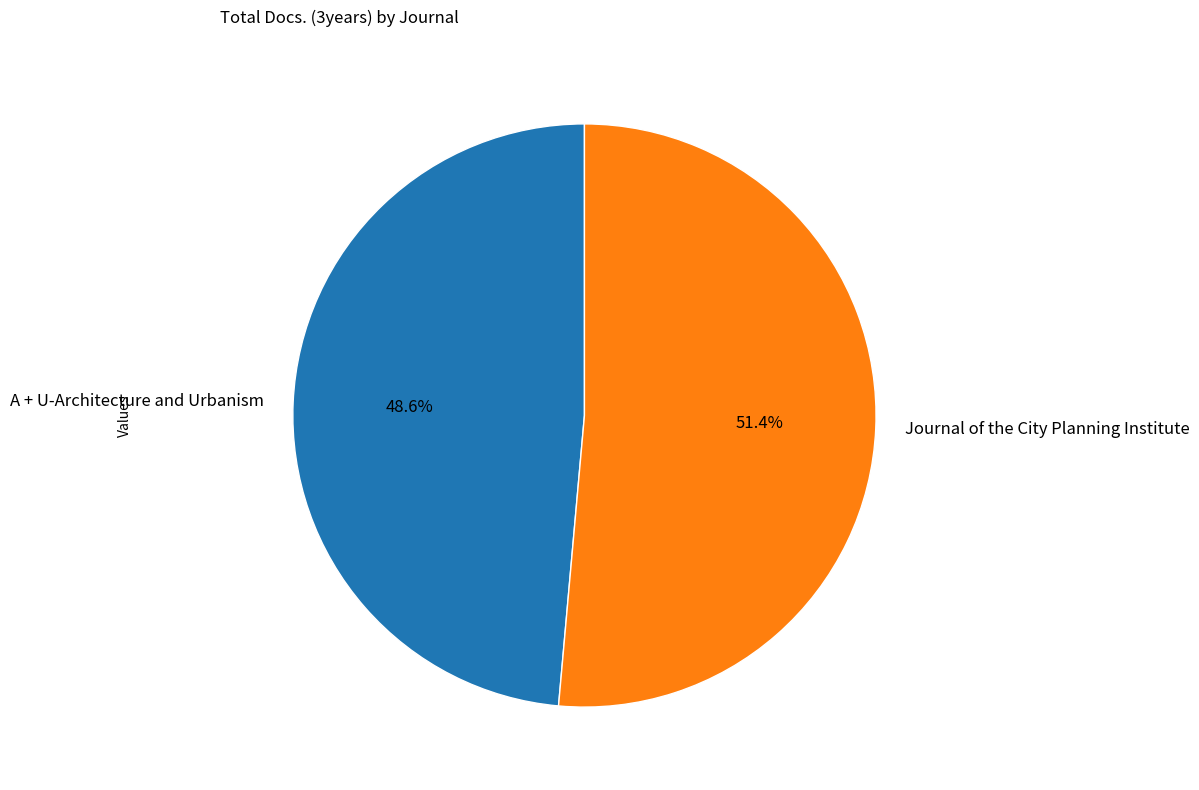

What is the largest slice in the pie chart?

Journal of the City Planning Institute